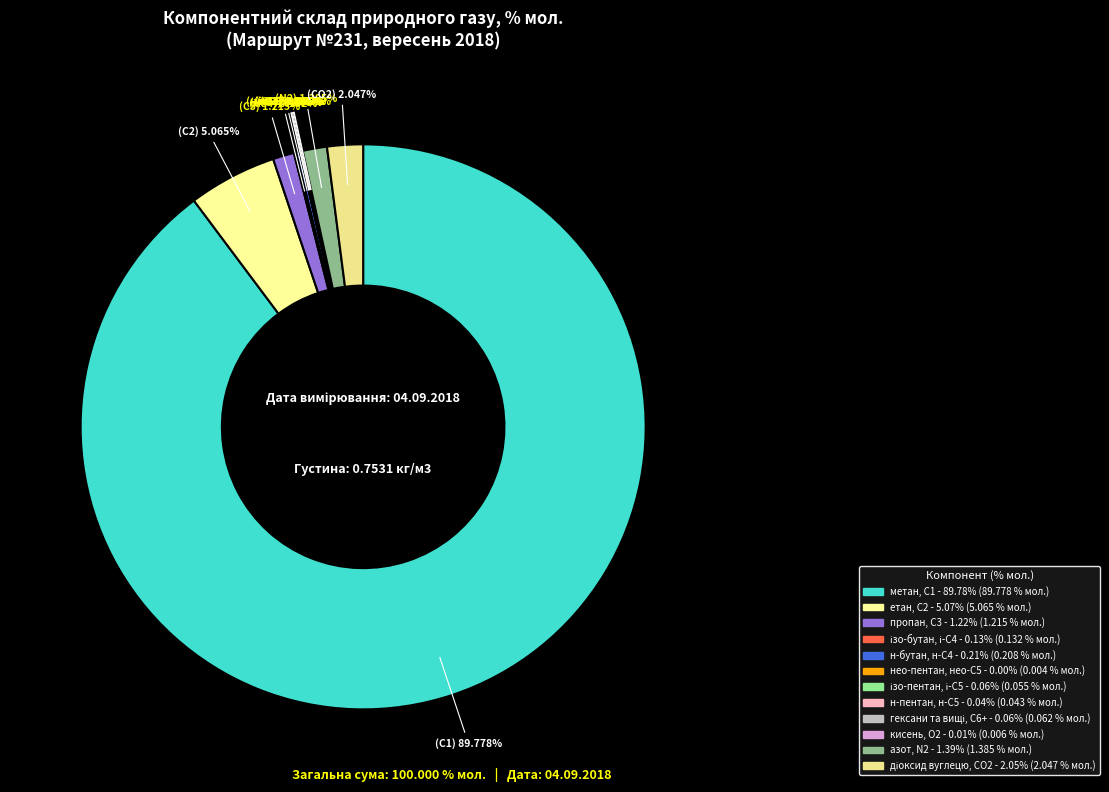

To the nearest percent, what percentage of the pie is метан, С1?

90%